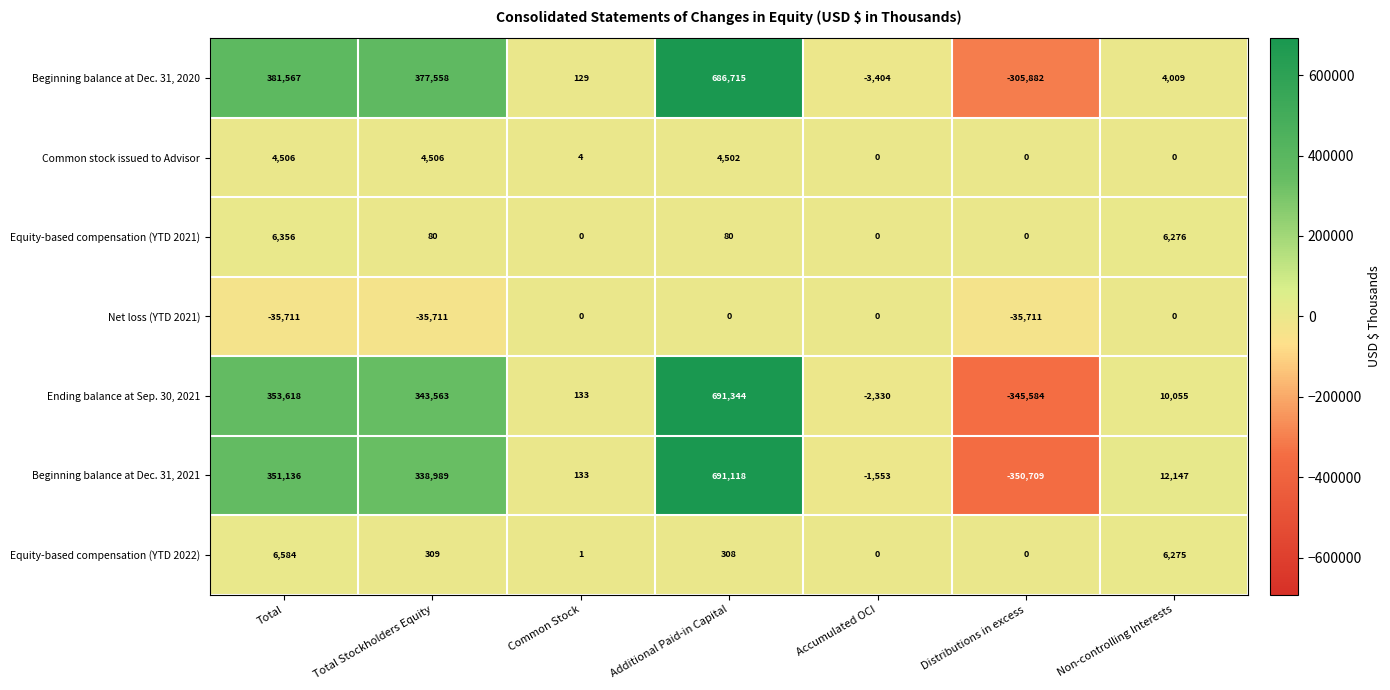

Between Accumulated OCI and Non-controlling Interests, which series saw the biggest shift?

Beginning balance at Dec. 31, 2021